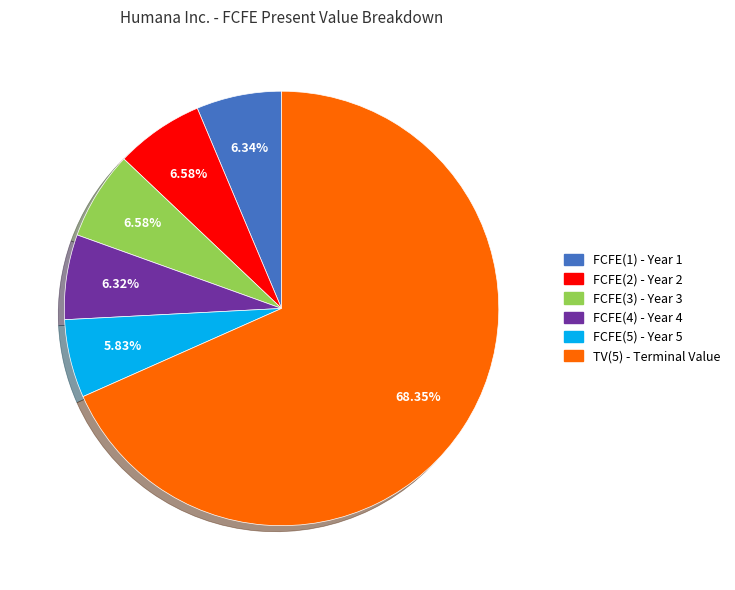

How many segments does this pie chart have?

6